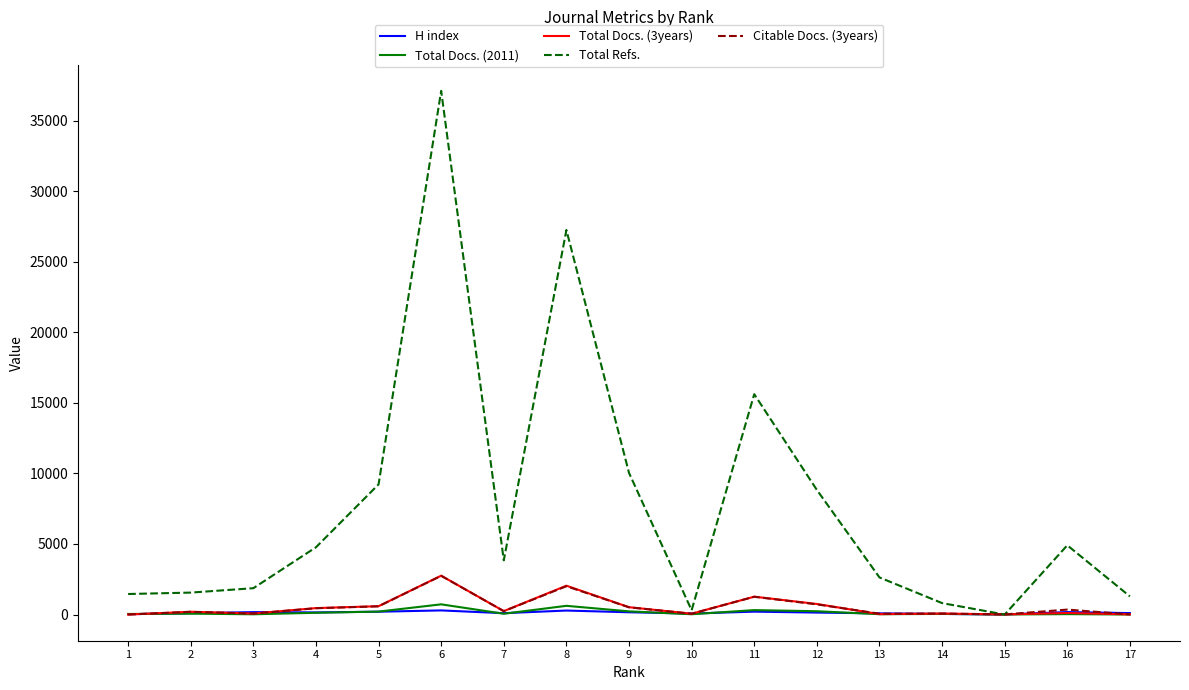

Which series has the largest total across all categories?

Total Refs.